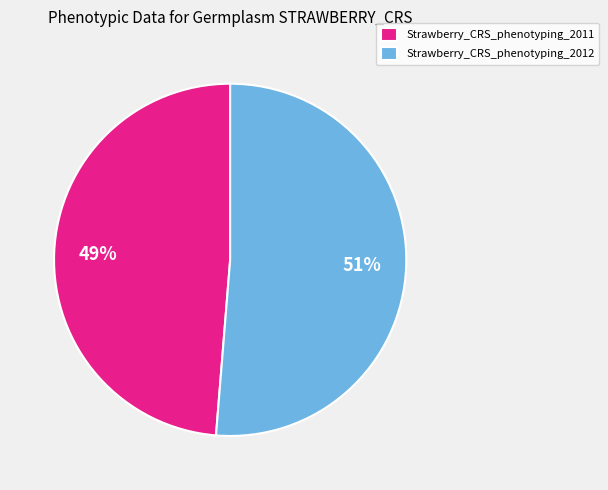

Is there any slice that represents more than half of the pie?

Yes